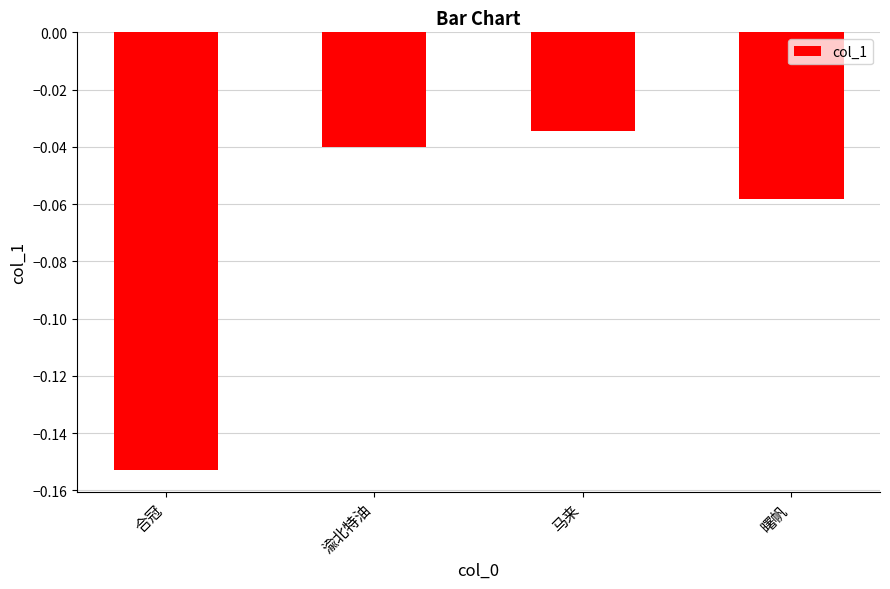

What position from the right is 马来?

2